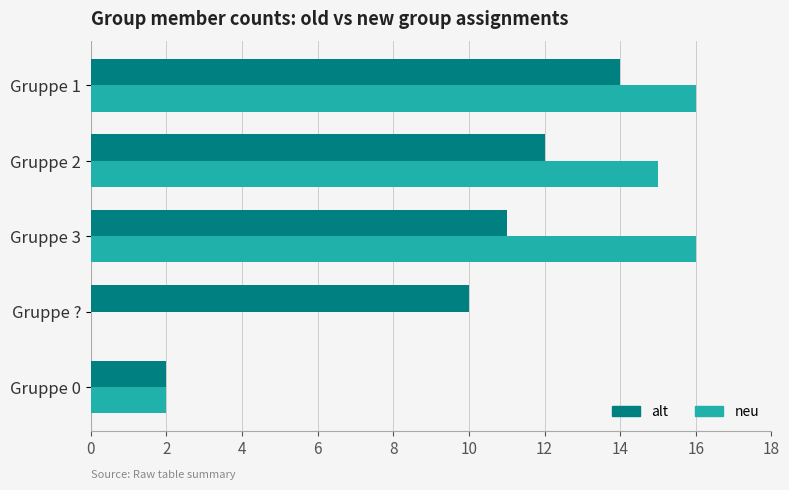

Count the number of data series in this chart.

2